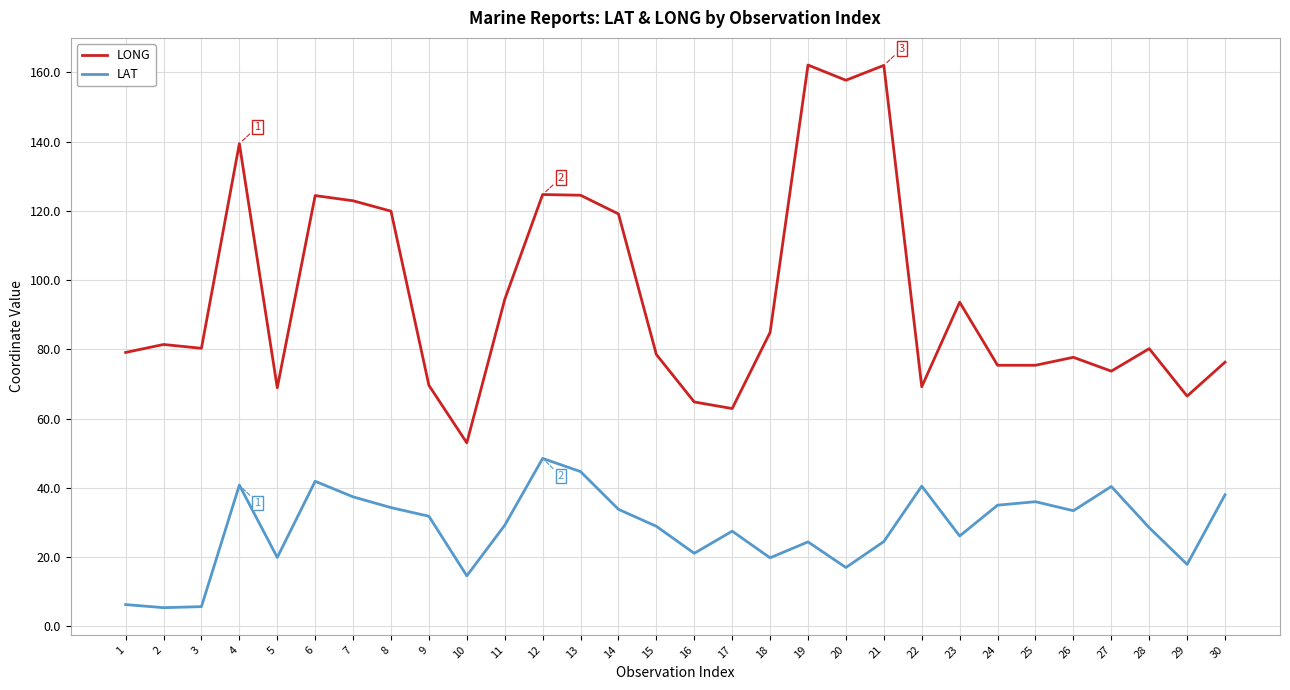

True or false: LONG and LAT cross at least once.

False